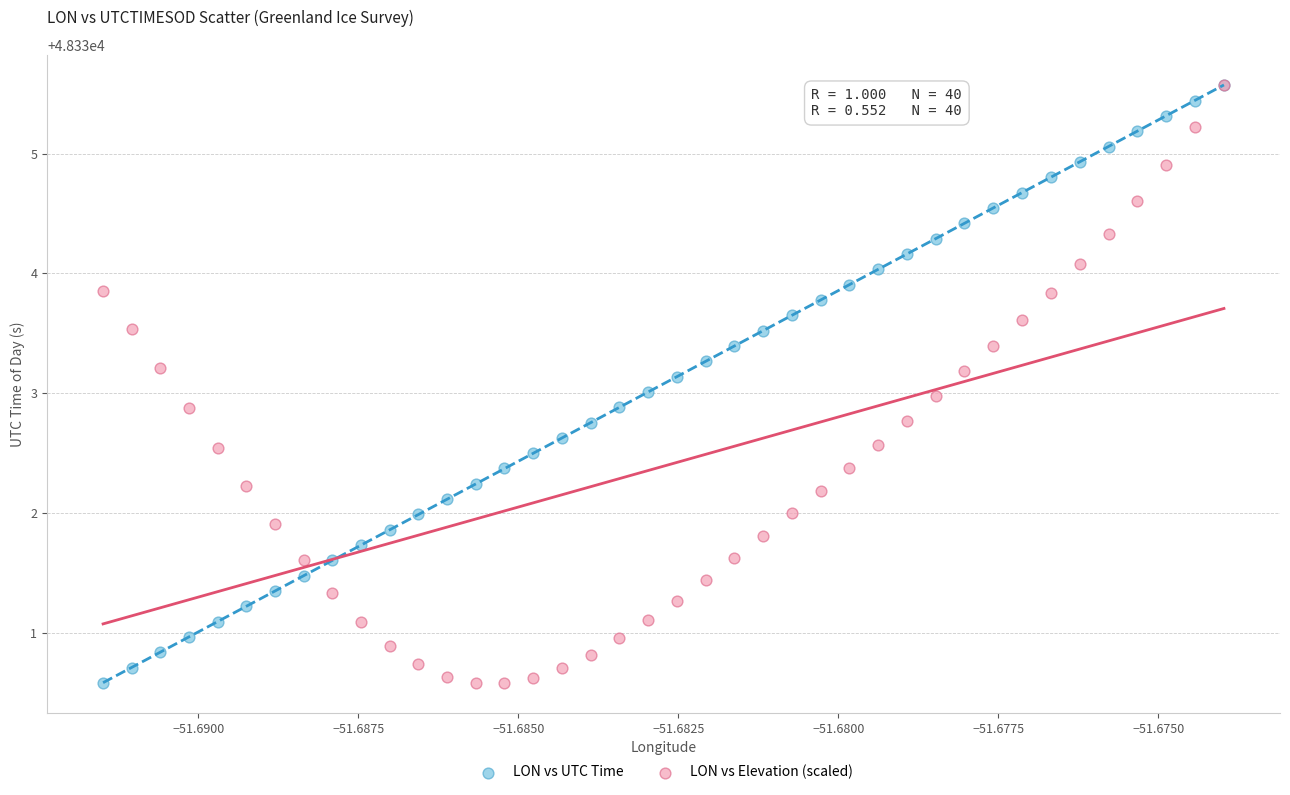

What are all the series names shown in the legend?

LON vs UTC Time, LON vs Elevation (scaled)